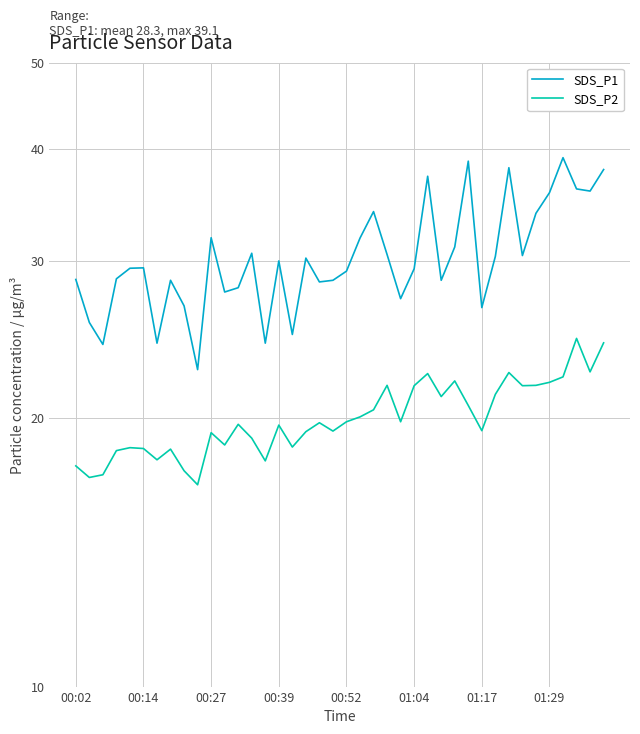

What is the difference between the maximum and minimum values in the SDS_P2 series?

7.7